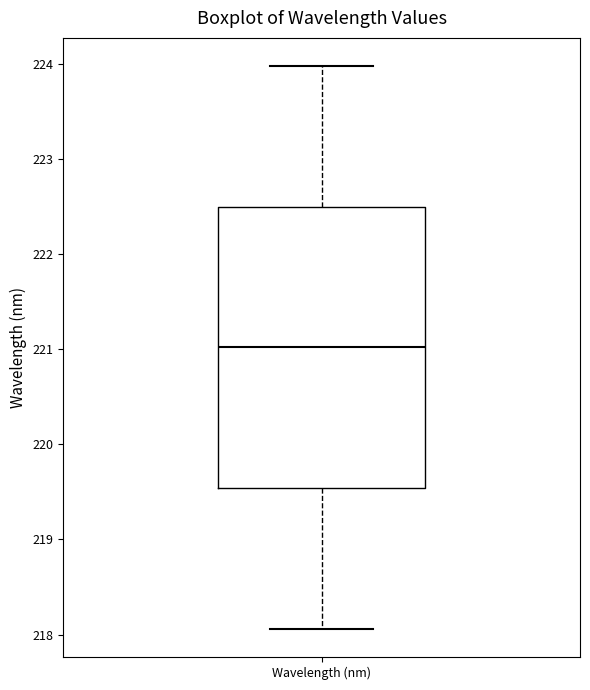

Where does the lower whisker of the box for Wavelength (nm) end on the y-axis? The values are not printed on the chart, so give them approximately, as read against the axis.

218.1